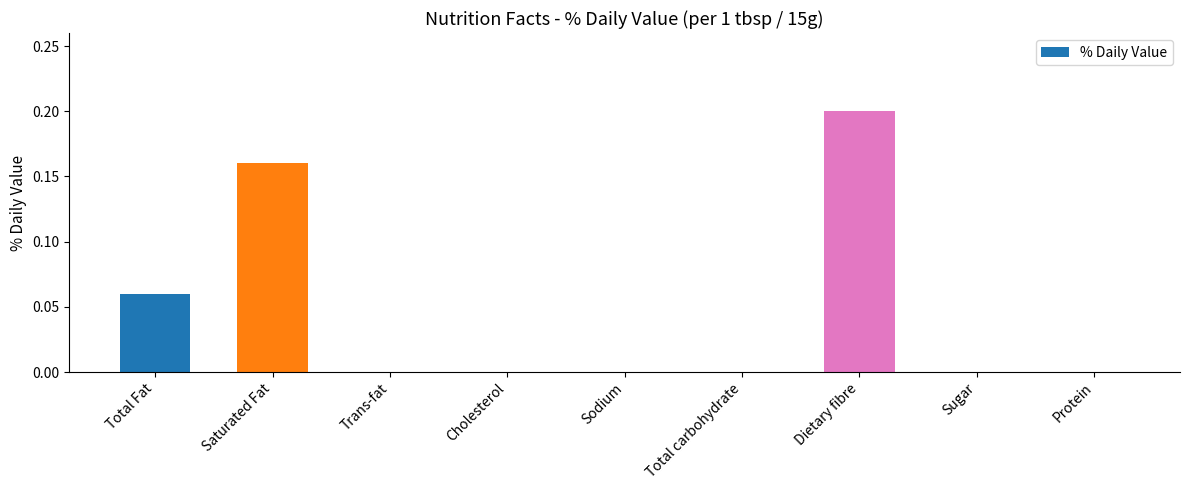

True or false: the data shows 0.0 at Sodium.

True